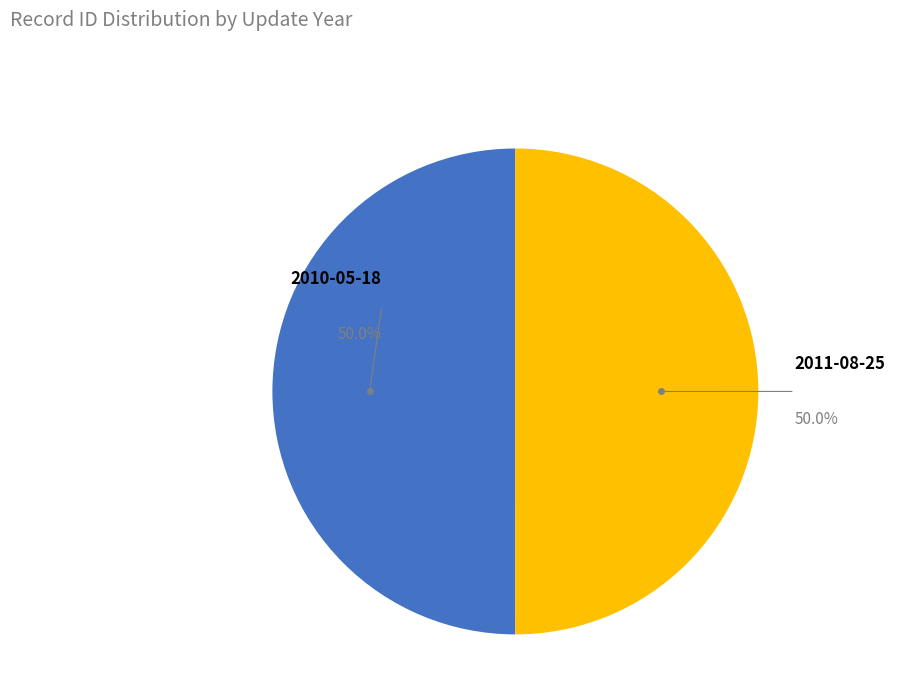

What percentage is the 2010-05-18 slice, to the nearest percent?

50%